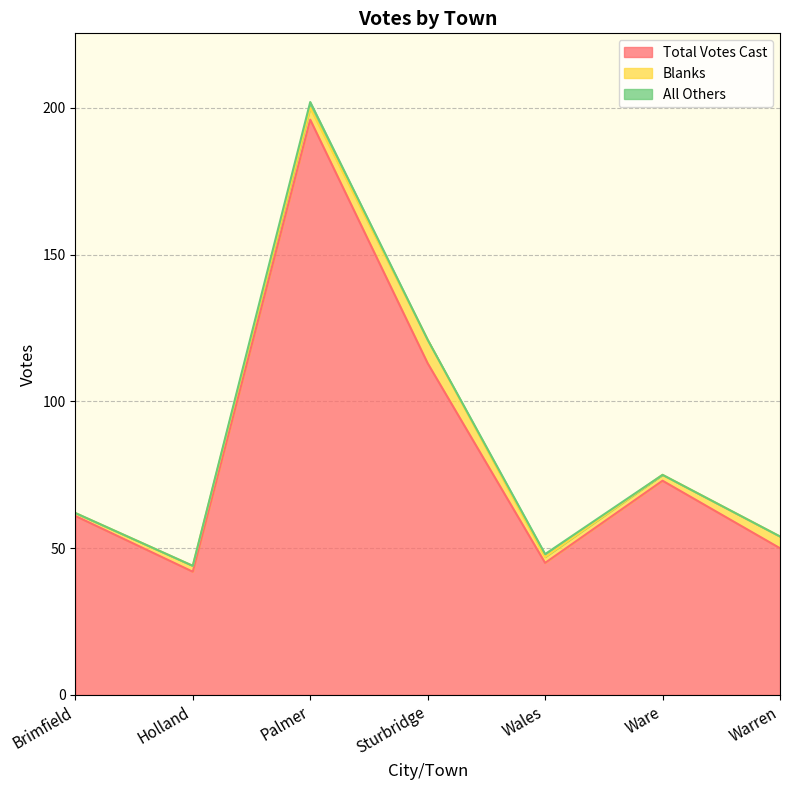

Reading left to right, extract all data points from this chart.

Total Votes Cast: 61	42	196	113	45	73	50
Blanks: 1	2	4	8	2	2	4
All Others: 0	0	2	0	1	0	0